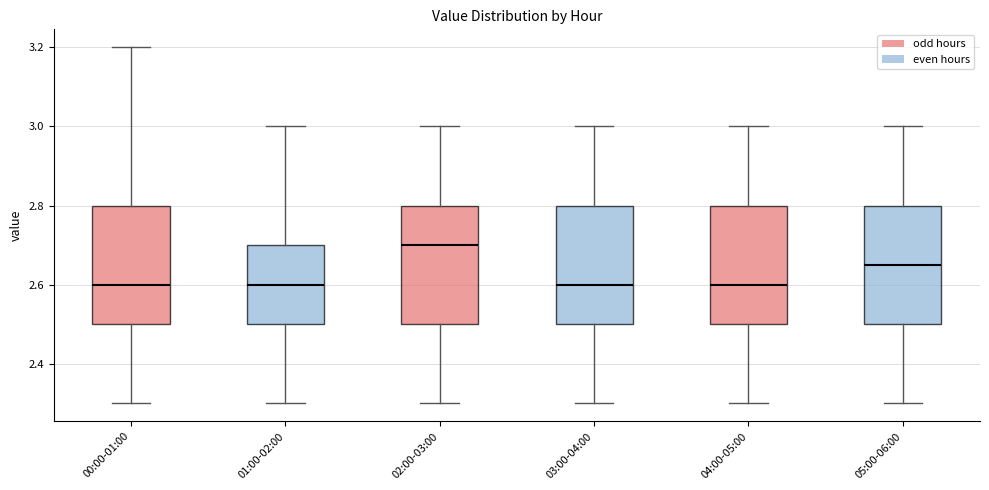

Reading left to right, transcribe this box plot: for each box, give where its median line is, the range the box spans, and where its two whiskers end, as read against the y-axis. The values are not printed on the chart, so give them approximately, as read against the axis.

00:00-01:00: median 2.60, box 2.50 to 2.80, whiskers 2.30 to 3.20
01:00-02:00: median 2.60, box 2.50 to 2.70, whiskers 2.30 to 3.00
02:00-03:00: median 2.70, box 2.50 to 2.80, whiskers 2.30 to 3.00
03:00-04:00: median 2.60, box 2.50 to 2.80, whiskers 2.30 to 3.00
04:00-05:00: median 2.60, box 2.50 to 2.80, whiskers 2.30 to 3.00
05:00-06:00: median 2.66, box 2.50 to 2.80, whiskers 2.30 to 3.00